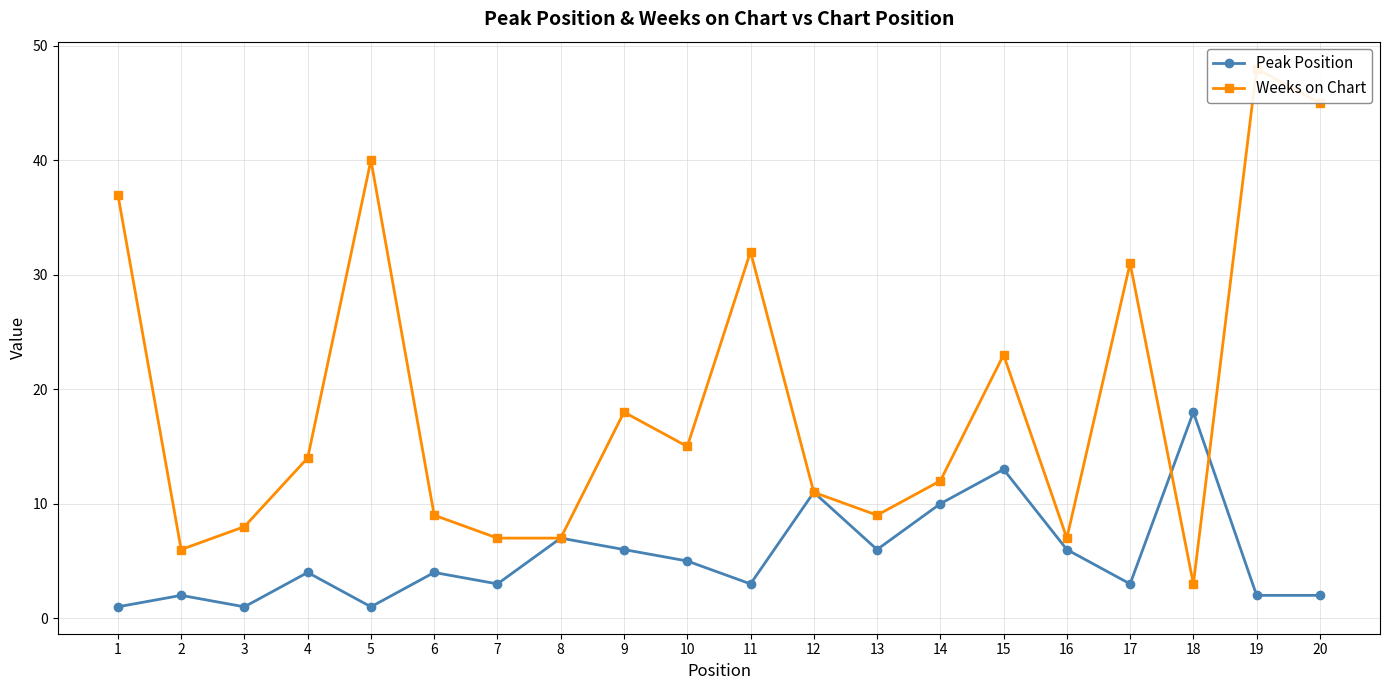

At which label is Peak Position closest to 9?

14